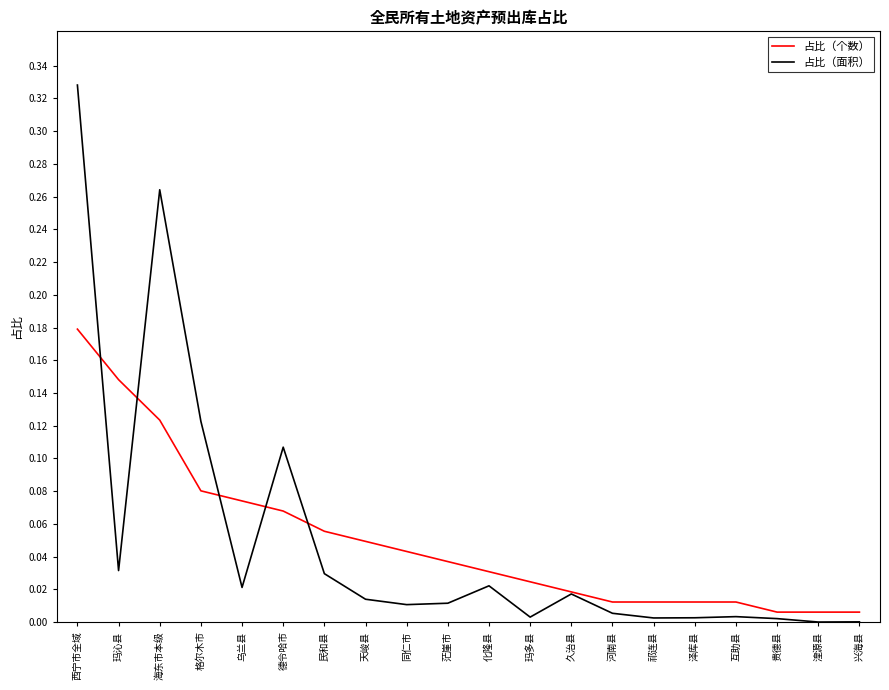

At which category does 占比（面积） reach its first local valley?

玛沁县